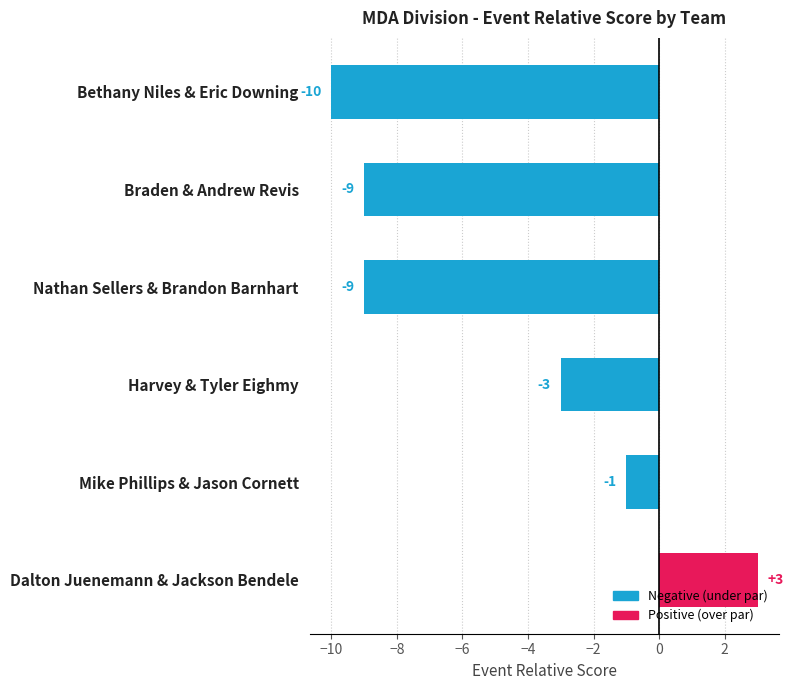

What is the value of the 4th bar from the left?

-3